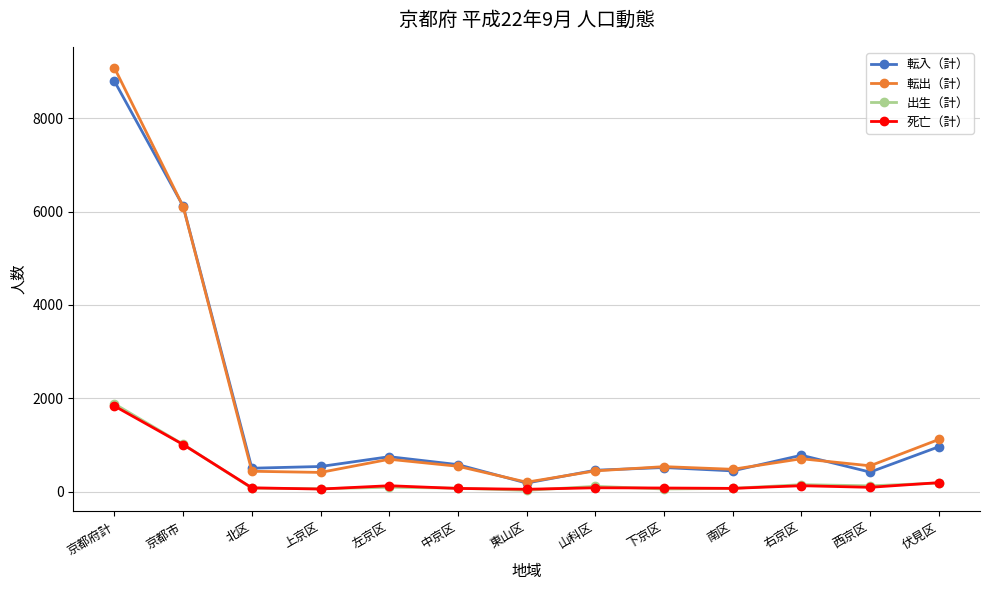

Does the chart have visible grid lines?

Yes